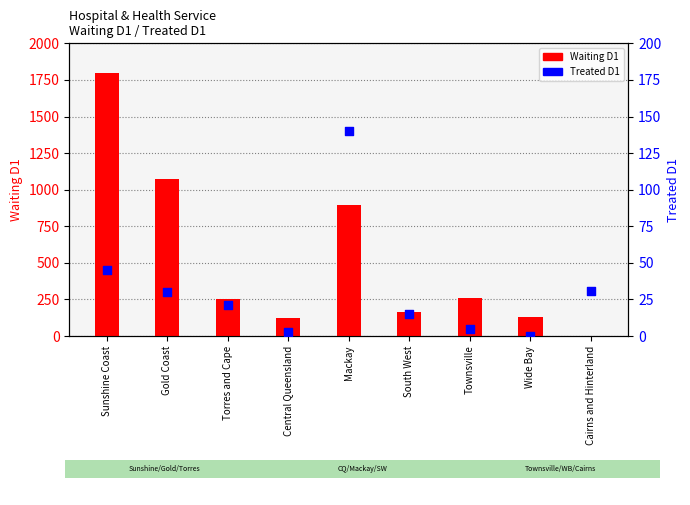

Which series reaches the maximum Y coordinate?

Waiting D1